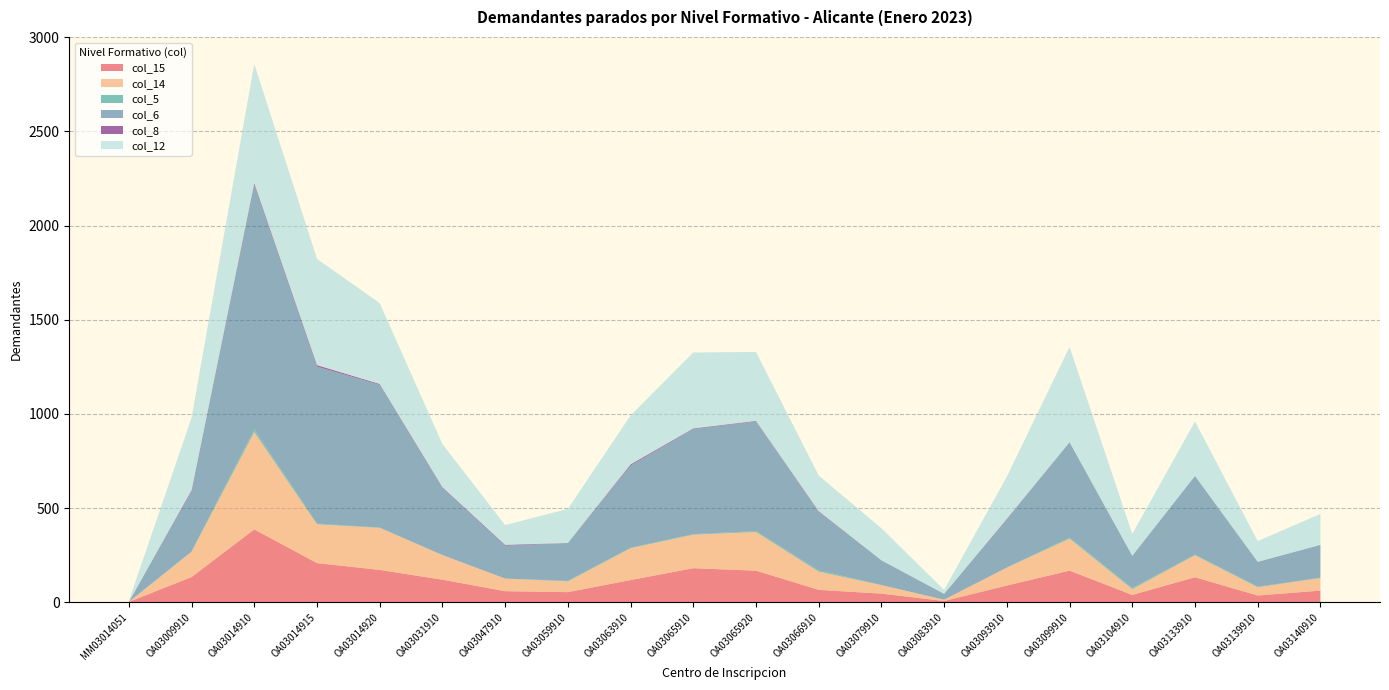

Reading left to right, list all the values displayed in this chart.

col_15: MM03014051=2	OA03009910=134	OA03014910=387	OA03014915=208	OA03014920=172	OA03031910=120	OA03047910=59	OA03059910=54	OA03063910=118	OA03065910=181	OA03065920=168	OA03066910=66	OA03079910=46	OA03083910=7	OA03093910=89	OA03099910=168	OA03104910=39	OA03133910=133	OA03139910=36	OA03140910=62
col_14: MM03014051=0	OA03009910=134	OA03014910=517	OA03014915=206	OA03014920=223	OA03031910=131	OA03047910=67	OA03059910=57	OA03063910=169	OA03065910=178	OA03065920=205	OA03066910=97	OA03079910=45	OA03083910=7	OA03093910=95	OA03099910=170	OA03104910=31	OA03133910=117	OA03139910=44	OA03140910=67
col_5: MM03014051=0	OA03009910=3	OA03014910=14	OA03014915=4	OA03014920=2	OA03031910=0	OA03047910=0	OA03059910=3	OA03063910=3	OA03065910=3	OA03065920=5	OA03066910=7	OA03079910=1	OA03083910=0	OA03093910=1	OA03099910=6	OA03104910=6	OA03133910=3	OA03139910=3	OA03140910=2
col_6: MM03014051=0	OA03009910=318	OA03014910=1299	OA03014915=833	OA03014920=758	OA03031910=356	OA03047910=175	OA03059910=200	OA03063910=436	OA03065910=558	OA03065920=582	OA03066910=311	OA03079910=130	OA03083910=31	OA03093910=255	OA03099910=505	OA03104910=170	OA03133910=417	OA03139910=131	OA03140910=174
col_8: MM03014051=0	OA03009910=6	OA03014910=8	OA03014915=8	OA03014920=4	OA03031910=4	OA03047910=4	OA03059910=1	OA03063910=6	OA03065910=3	OA03065920=3	OA03066910=3	OA03079910=1	OA03083910=0	OA03093910=3	OA03099910=1	OA03104910=1	OA03133910=1	OA03139910=1	OA03140910=0
col_12: MM03014051=6	OA03009910=385	OA03014910=633	OA03014915=564	OA03014920=429	OA03031910=229	OA03047910=105	OA03059910=181	OA03063910=260	OA03065910=403	OA03065920=366	OA03066910=189	OA03079910=170	OA03083910=21	OA03093910=224	OA03099910=506	OA03104910=116	OA03133910=289	OA03139910=110	OA03140910=164